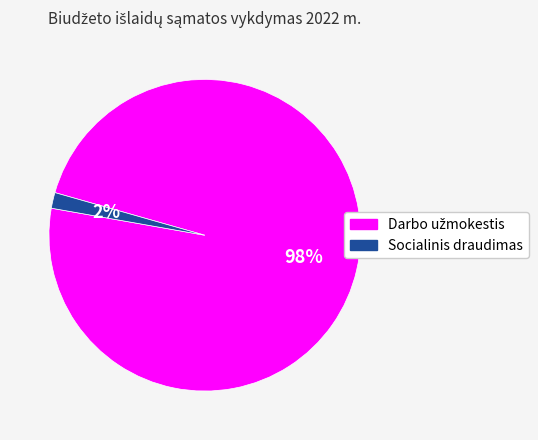

To the nearest percent, what is the average slice percentage?

50%